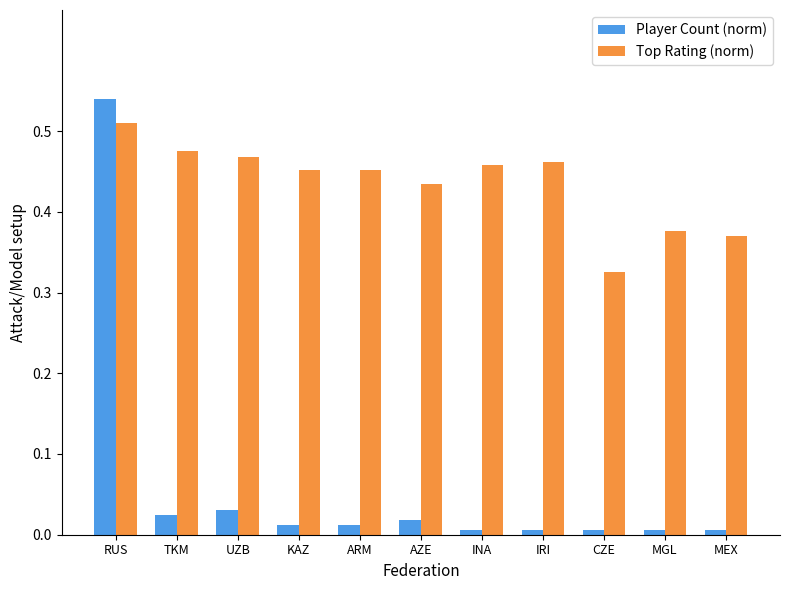

Is the value of Top Rating (norm) at KAZ greater than the value of Player Count (norm) at AZE?

Yes